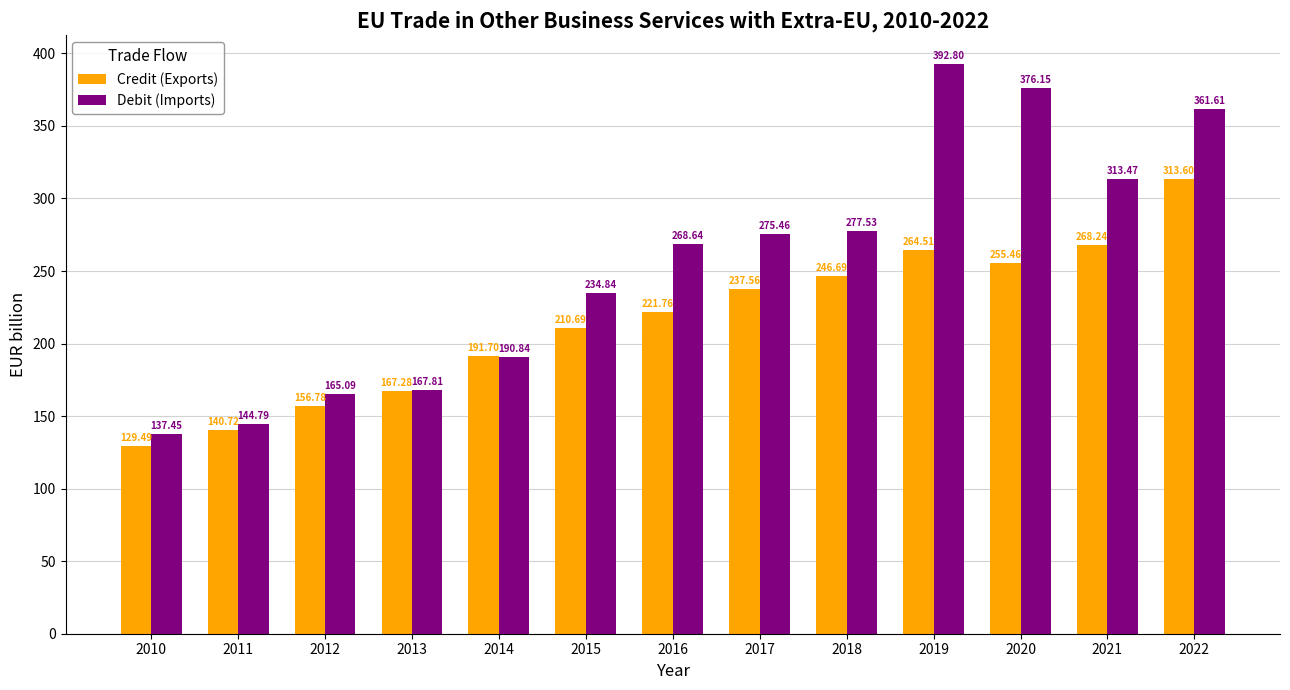

Which series has the largest range (max minus min)?

Debit (Imports)